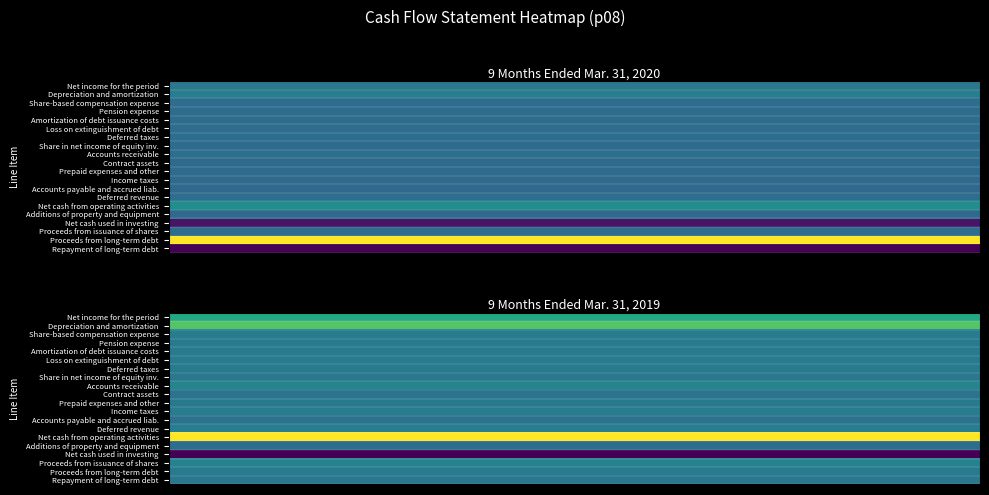

Which series has the widest spread of values?

Proceeds from long-term debt